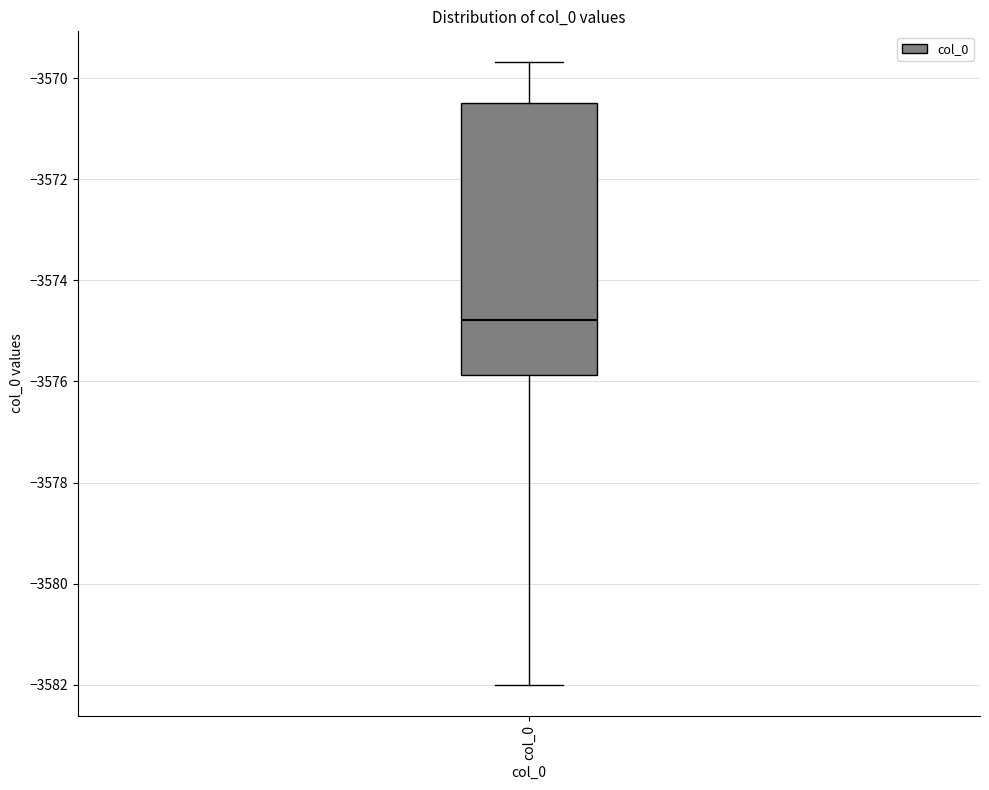

Where does the median line of the box for col_0 sit on the y-axis? The values are not printed on the chart, so give them approximately, as read against the axis.

-3574.8